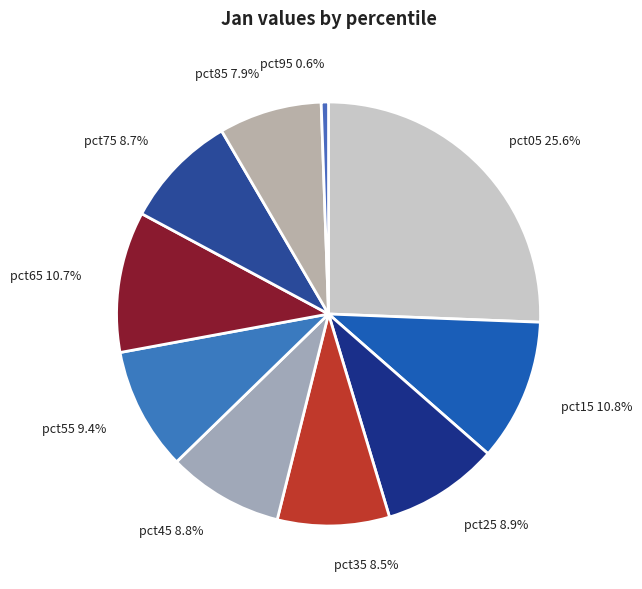

Is pct25 the majority of the pie?

No